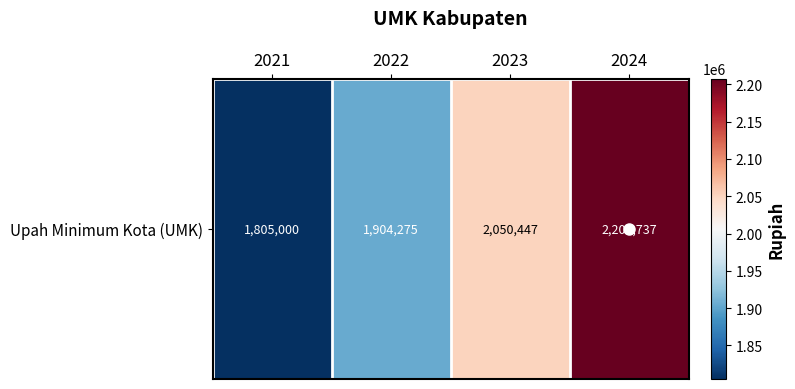

What is the minimum value shown in the chart?

1805000.0